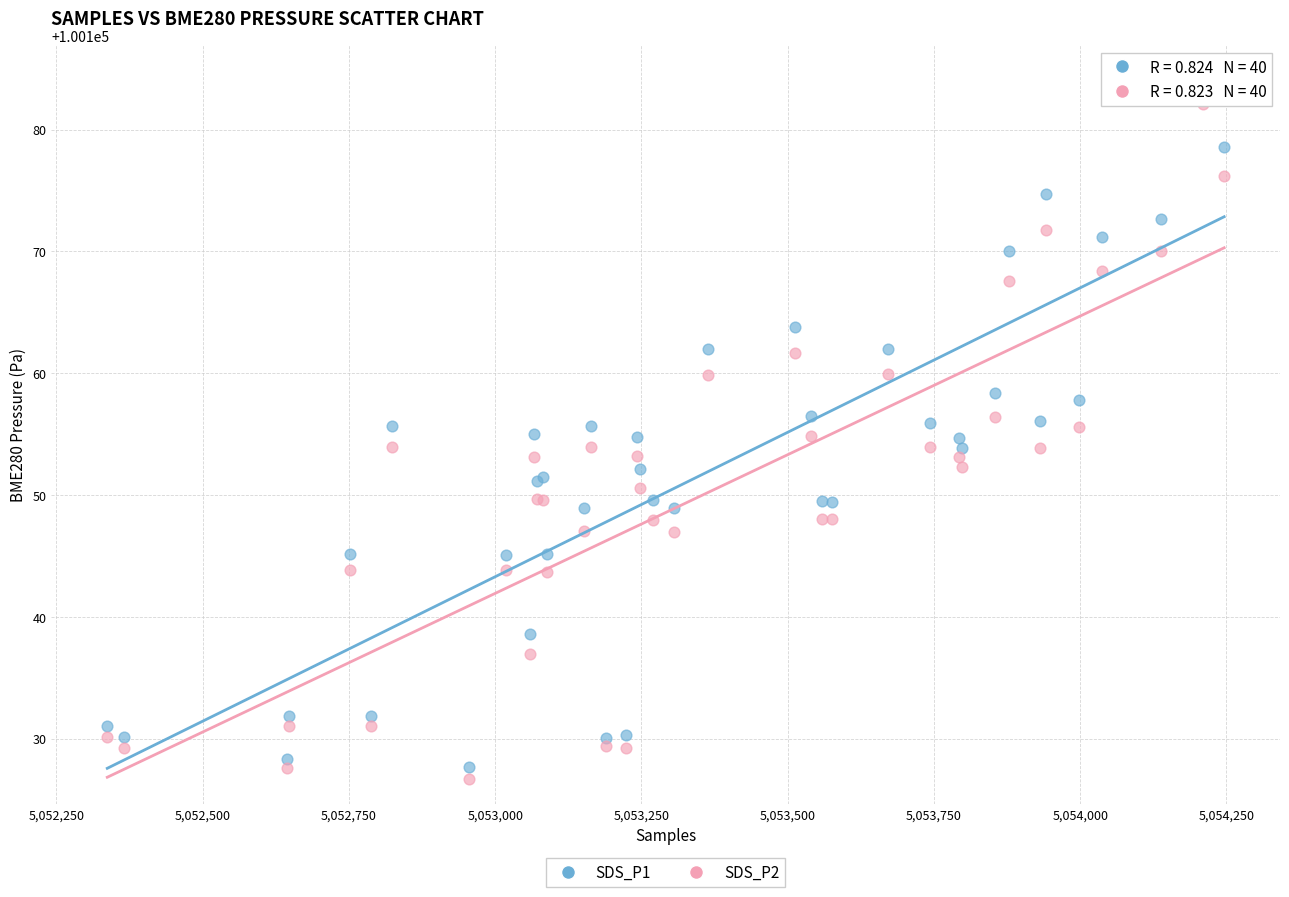

What are all the series names shown in the legend?

SDS_P1, SDS_P2